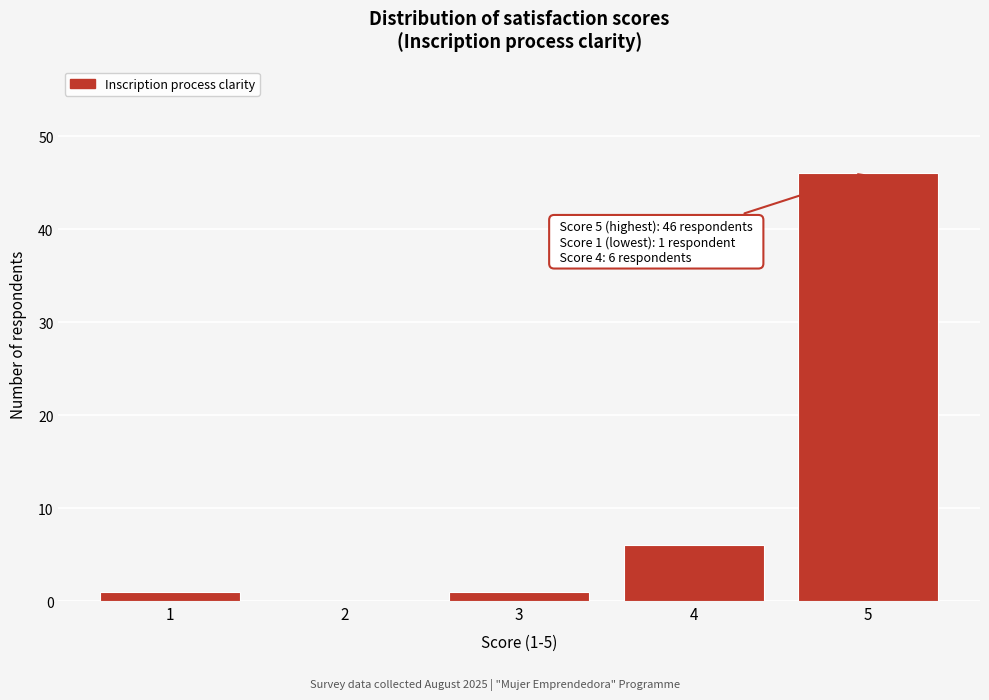

Reading left to right, transcribe all the data shown in this chart.

1=1	2=0	3=1	4=6	5=46